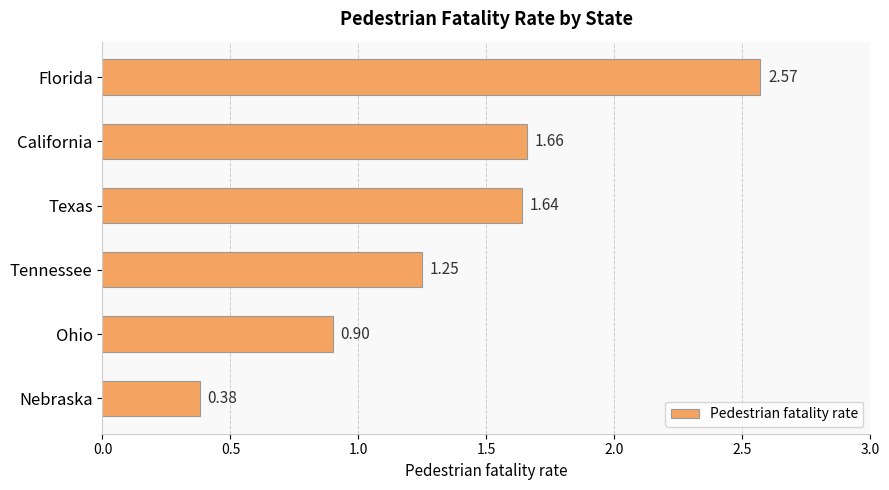

What is the difference between the maximum and minimum values?

2.2